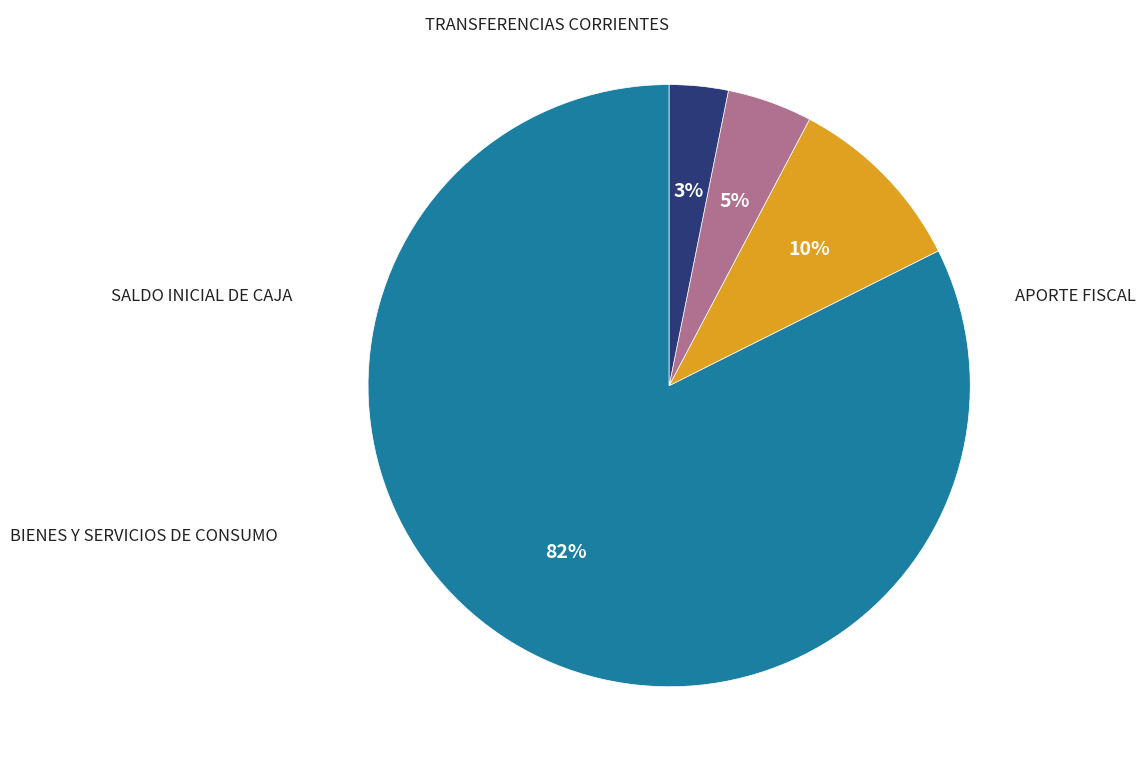

Which slice represents more than half of the pie?

APORTE FISCAL